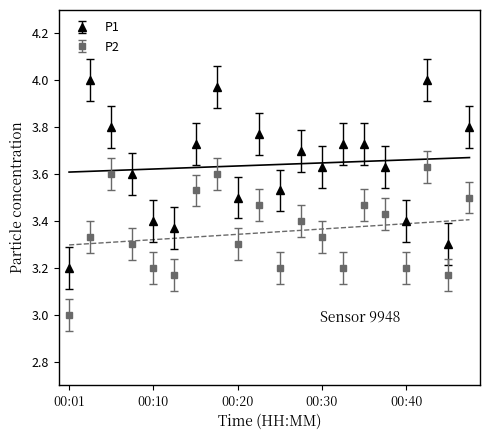

Is it true that P1 equals 1.5 at 00:23?

False